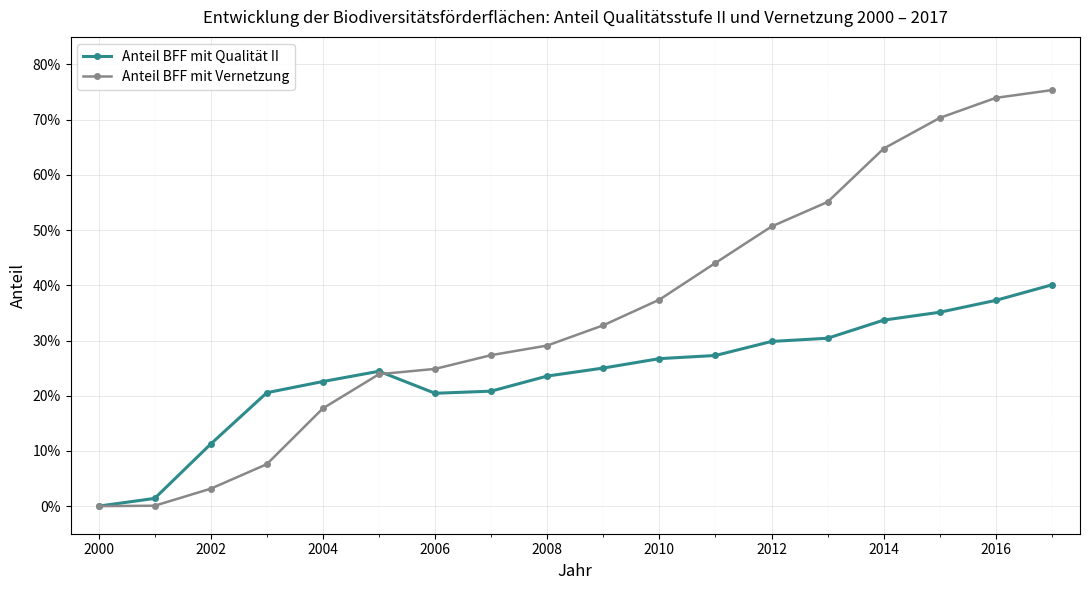

What is the sum of all Anteil BFF mit Vernetzung values?

6.4